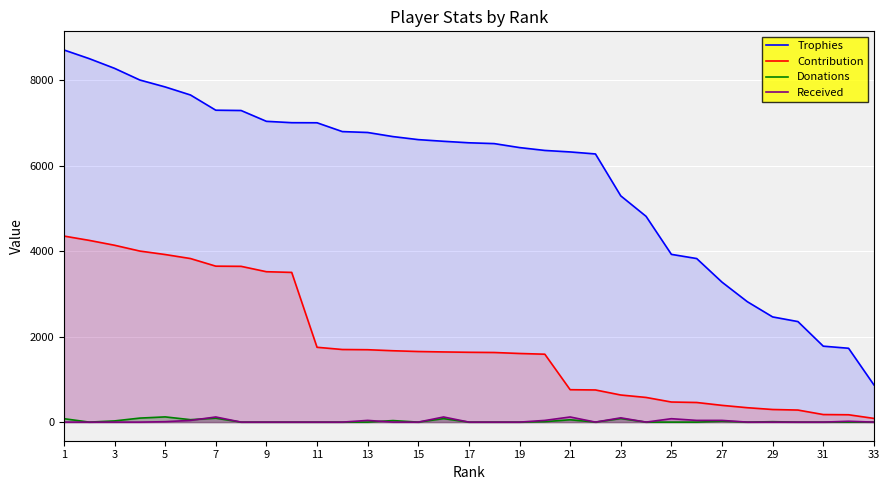

Reading left to right, what are all the values shown in this chart?

Trophies: 8703	8500	8273	8000	7838	7650	7294	7287	7034	7002	7000	6794	6773	6677	6606	6567	6532	6513	6420	6353	6318	6271	5291	4812	3923	3825	3273	2816	2460	2351	1776	1727	871
Contribution: 4351	4250	4136	4000	3919	3825	3647	3643	3517	3501	1750	1698	1693	1669	1651	1641	1633	1628	1605	1588	758	752	634	577	470	459	392	337	295	282	177	172	87
Donations: 80	0	28	94	122	57	92	0	0	0	0	0	0	36	0	82	0	0	0	10	55	0	84	0	0	0	20	0	10	0	0	0	0
Received: 0	0	0	0	10	40	120	0	0	0	0	0	40	0	0	120	0	0	0	40	120	0	100	0	80	40	40	0	0	0	0	20	0